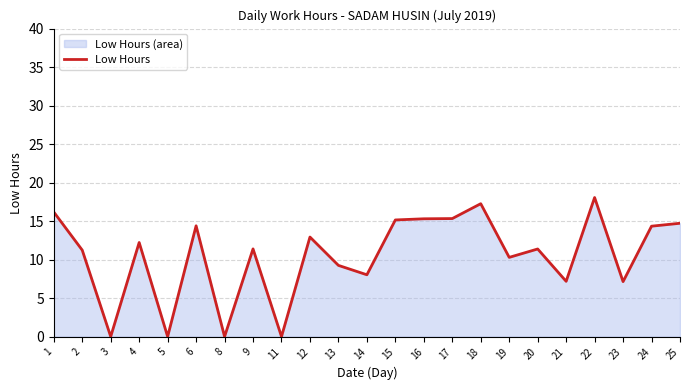

What is the change in value from 1 to 20?

-4.8